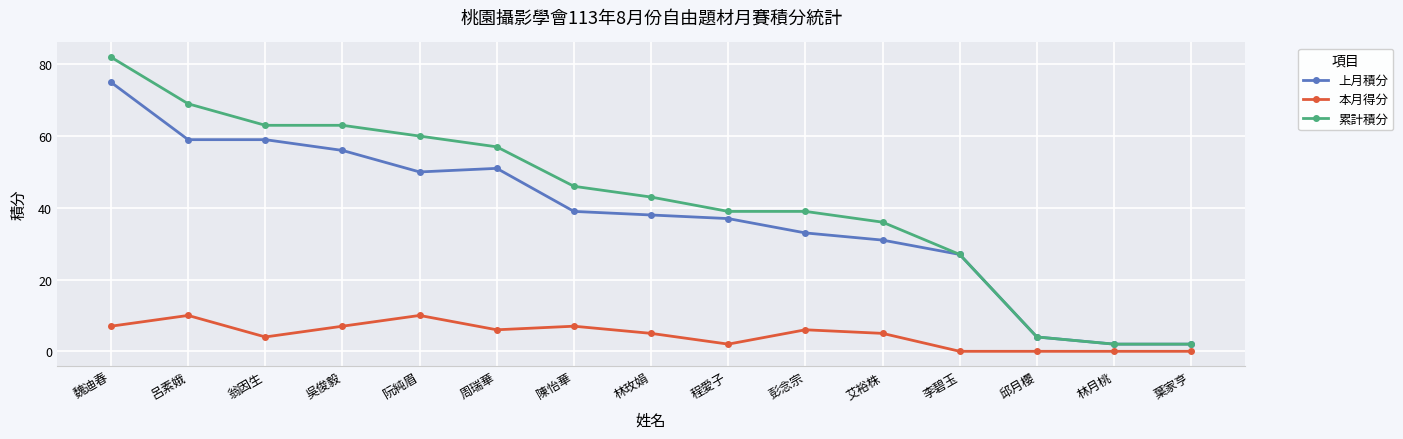

How many series are shown in this chart?

3